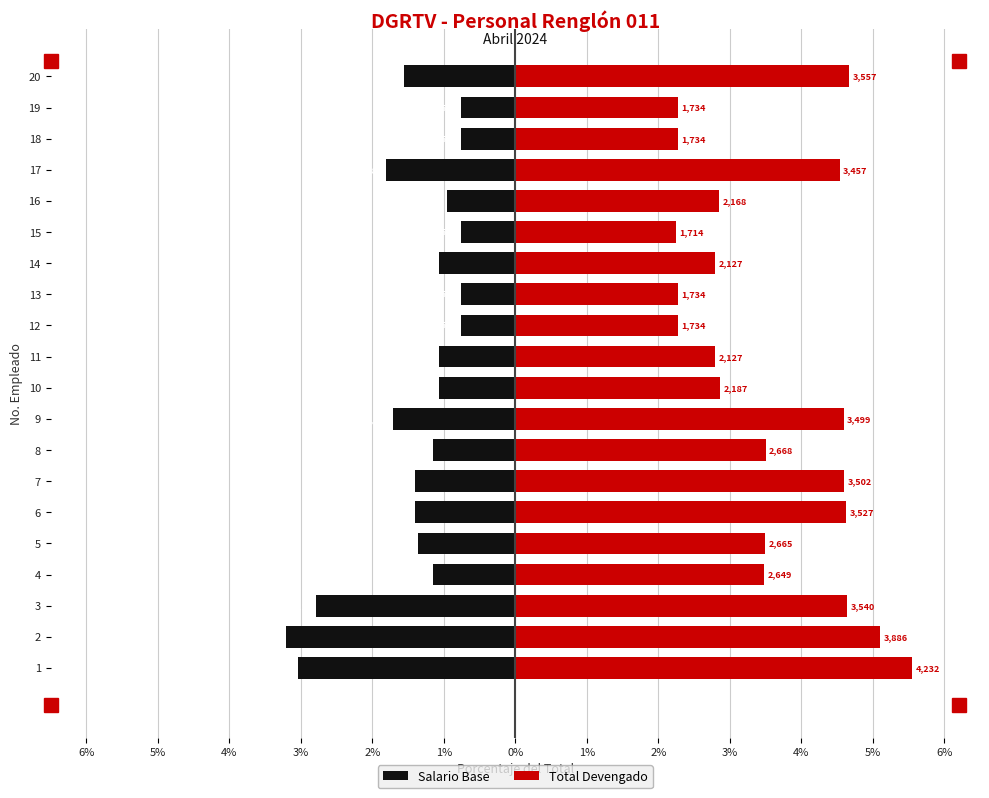

How many bars are there in each group?

2